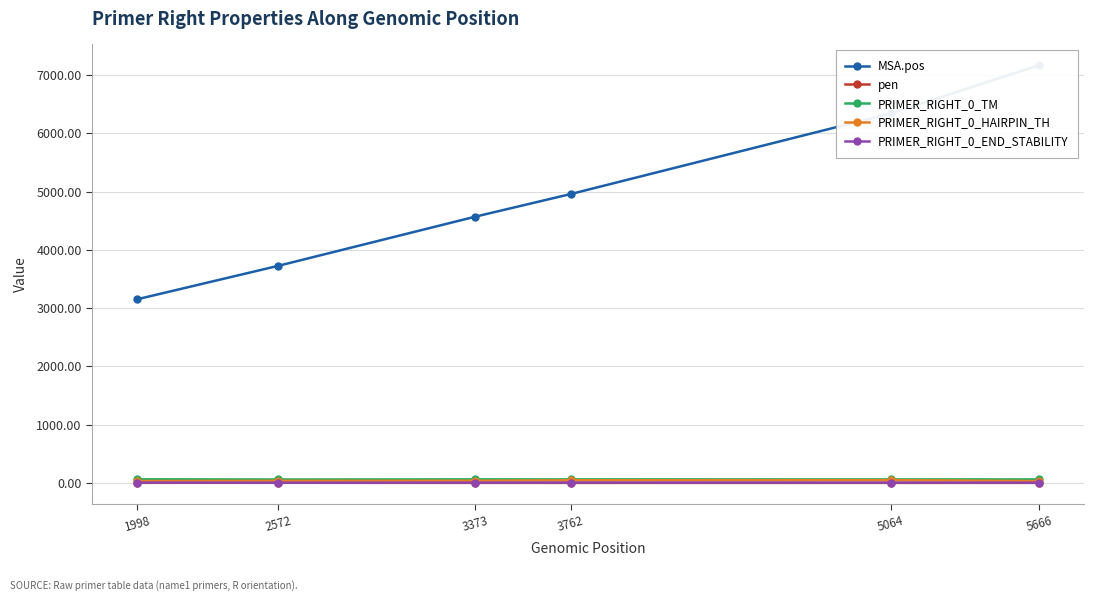

How many values in the MSA.pos series are below 4957?

3